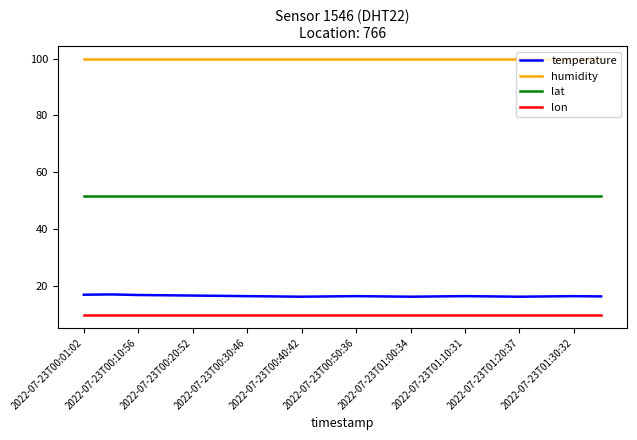

Which series has the largest range (max minus min)?

temperature